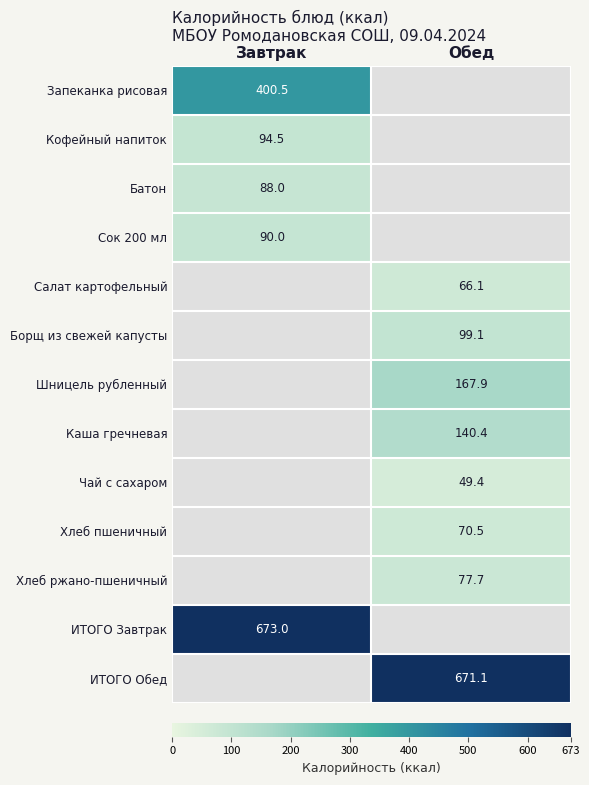

The ИТОГО Обед series shows 350.1 at Обед. True or false?

False